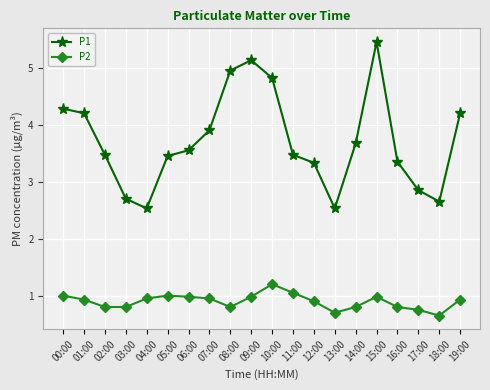

Rank the series by their maximum value, from highest to lowest.

P1, P2